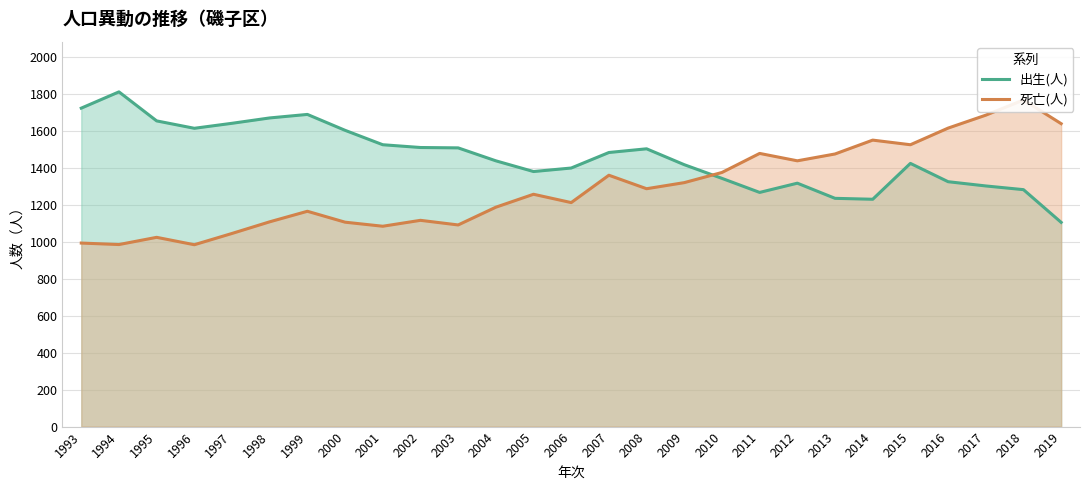

List the series in order of their overall mean, highest first.

出生(人), 死亡(人)